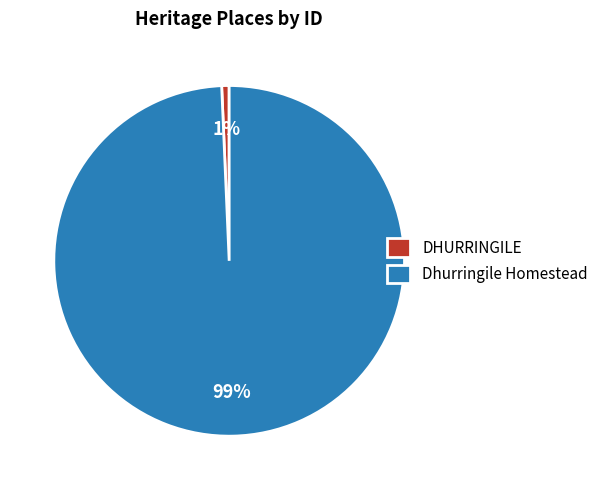

Combined, do DHURRINGILE and Dhurringile Homestead account for over 50%?

Yes